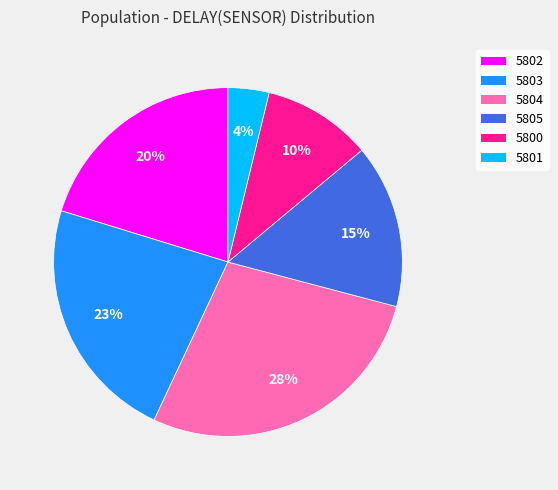

What is the largest slice in the pie chart?

5804